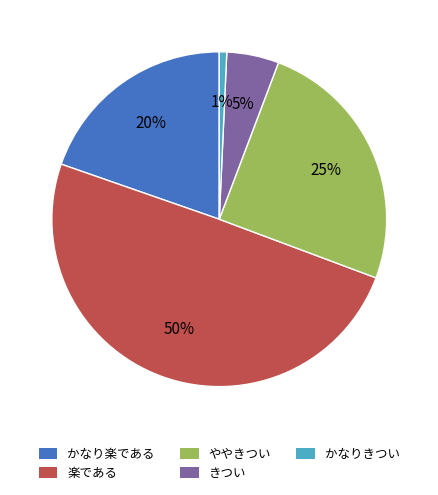

Does かなり楽である account for over 50% of the chart?

No